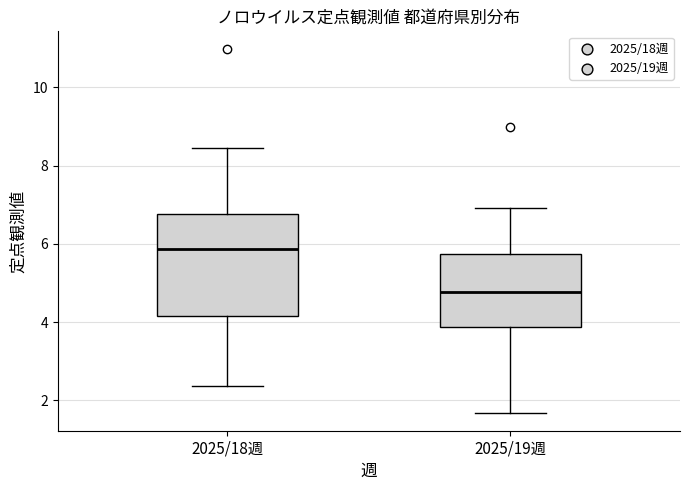

Where is the lower edge of the box for 2025/18週 on the y-axis? The values are not printed on the chart, so give them approximately, as read against the axis.

4.2